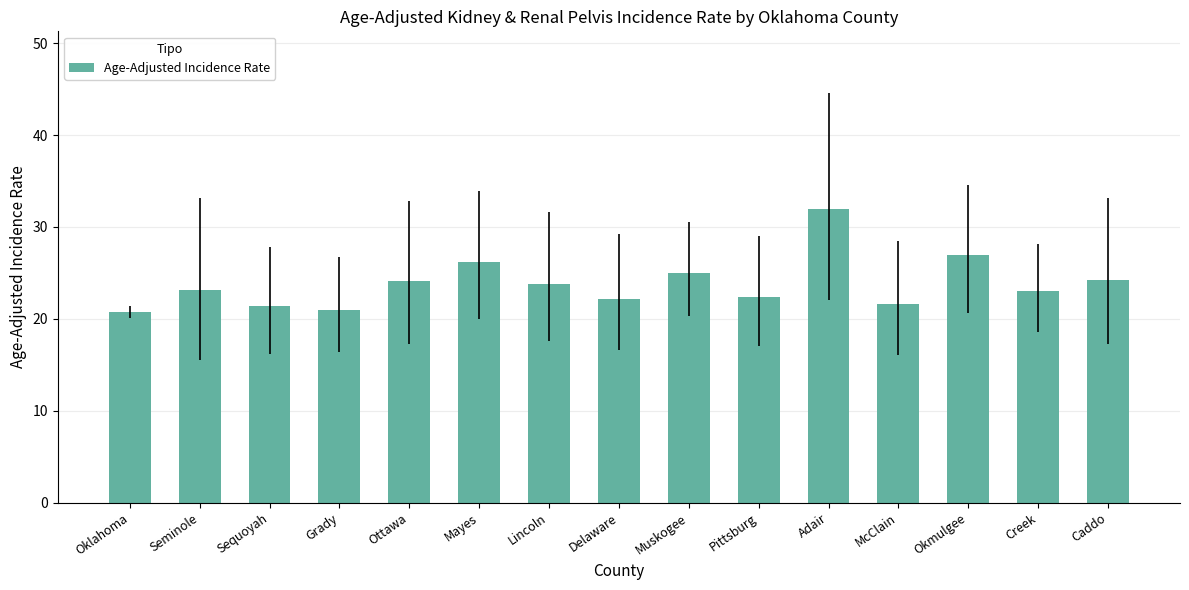

Which label corresponds to the largest value in the chart?

Adair